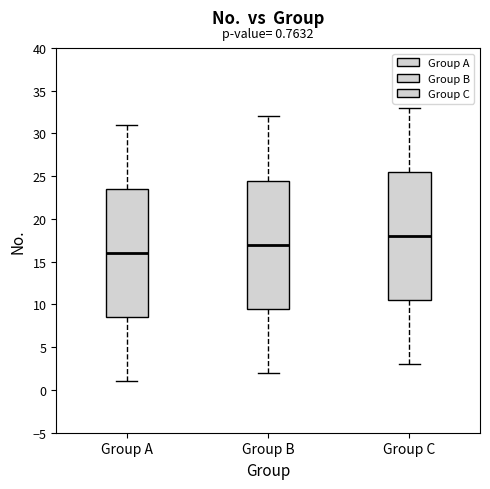

Which box has the highest median line?

Group C